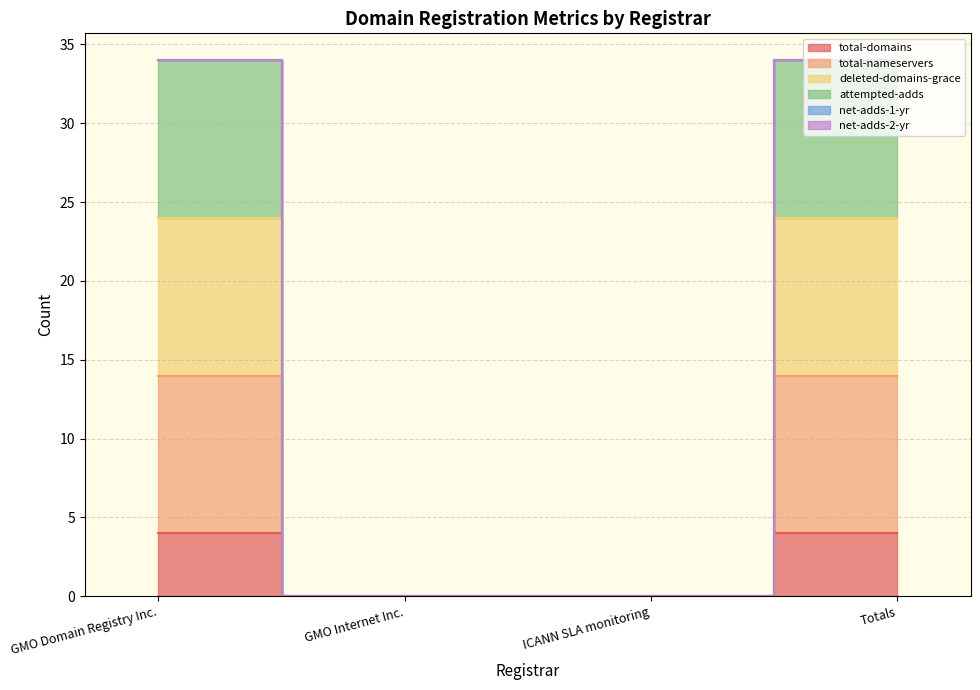

At how many categories does at least one series exceed 3?

2